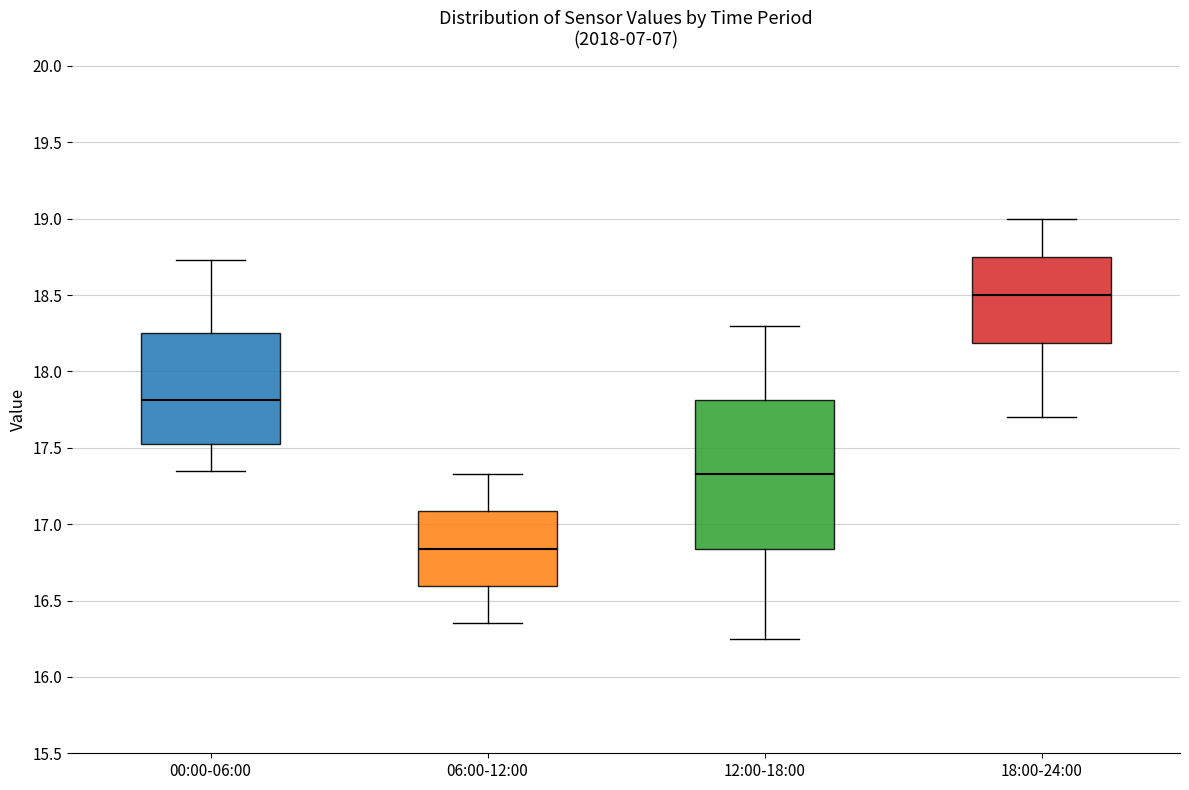

Comparing the boxes themselves (not the whiskers), which one is the tallest?

12:00-18:00